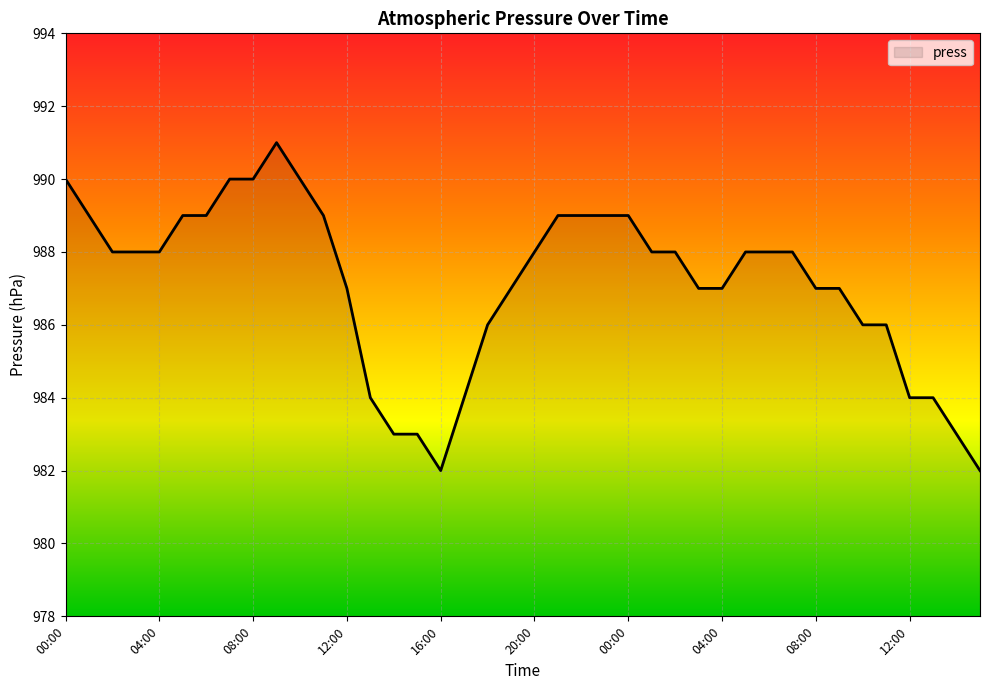

What is the greatest value displayed?

991